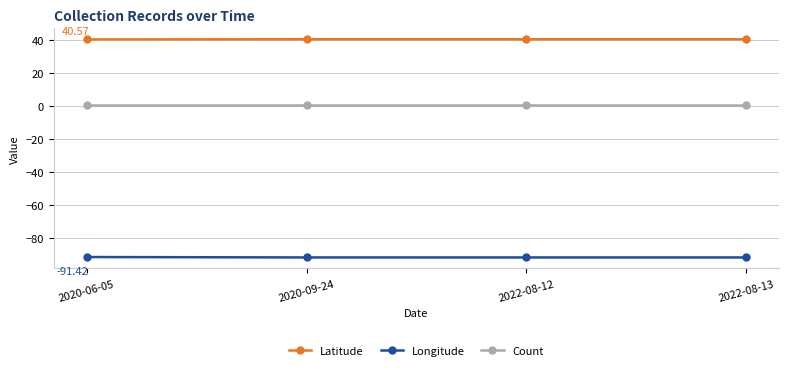

True or false: Latitude has more than 1 points higher than both neighbors.

False